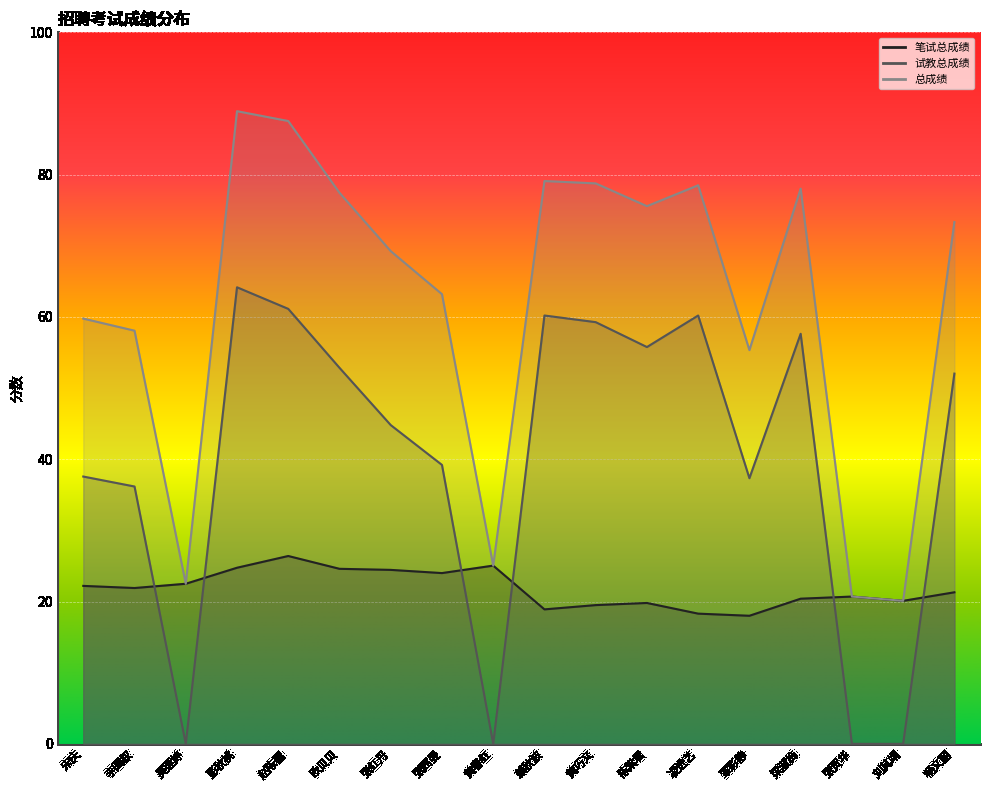

Reading left to right, extract all data points from this chart.

笔试总成绩: 宋庆=22.2	李国权=21.9	吴莲婷=22.5	彭秋桃=24.8	赵陈穗=26.4	欧贝贝=24.6	张红丹=24.4	张茜曼=24.0	黄春红=25.1	赖秋波=18.9	黄巧文=19.5	陈紫君=19.8	凌进艺=18.3	覃彩静=18.0	梁淑梅=20.4	张贺华=20.7	刘其靖=20.1	杨文丽=21.3
试教总成绩: 宋庆=37.6	李国权=36.2	吴莲婷=0.0	彭秋桃=64.2	赵陈穗=61.1	欧贝贝=52.9	张红丹=44.8	张茜曼=39.2	黄春红=0.0	赖秋波=60.2	黄巧文=59.3	陈紫君=55.8	凌进艺=60.2	覃彩静=37.3	梁淑梅=57.6	张贺华=0.0	刘其靖=0.0	杨文丽=52.0
总成绩: 宋庆=59.8	李国权=58.1	吴莲婷=22.5	彭秋桃=88.9	赵陈穗=87.5	欧贝贝=77.5	张红丹=69.2	张茜曼=63.2	黄春红=25.1	赖秋波=79.1	黄巧文=78.8	陈紫君=75.6	凌进艺=78.5	覃彩静=55.3	梁淑梅=78.0	张贺华=20.7	刘其靖=20.1	杨文丽=73.3